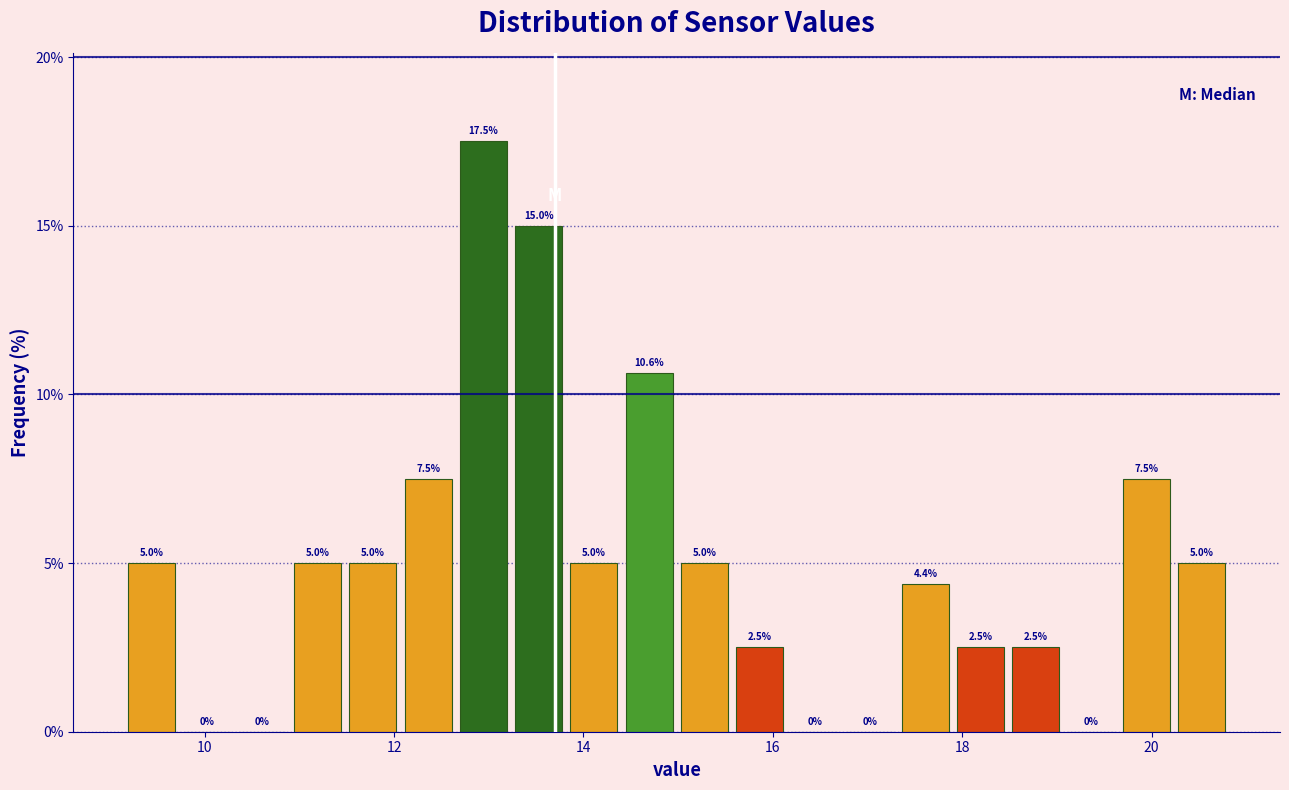

Read against the x-axis, roughly where is the centre of the tallest bar?

13.0